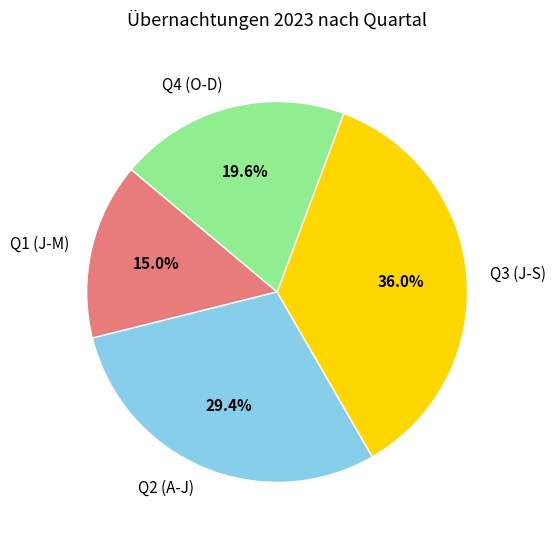

What is the largest slice in the pie chart?

Q3 (J-S)